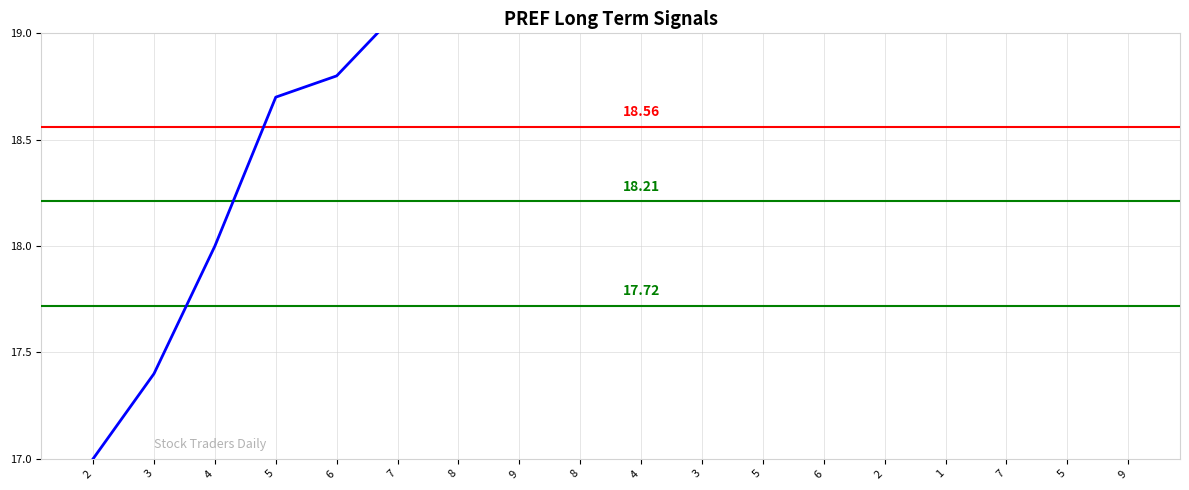

Between 6 and 3, which is larger?

6